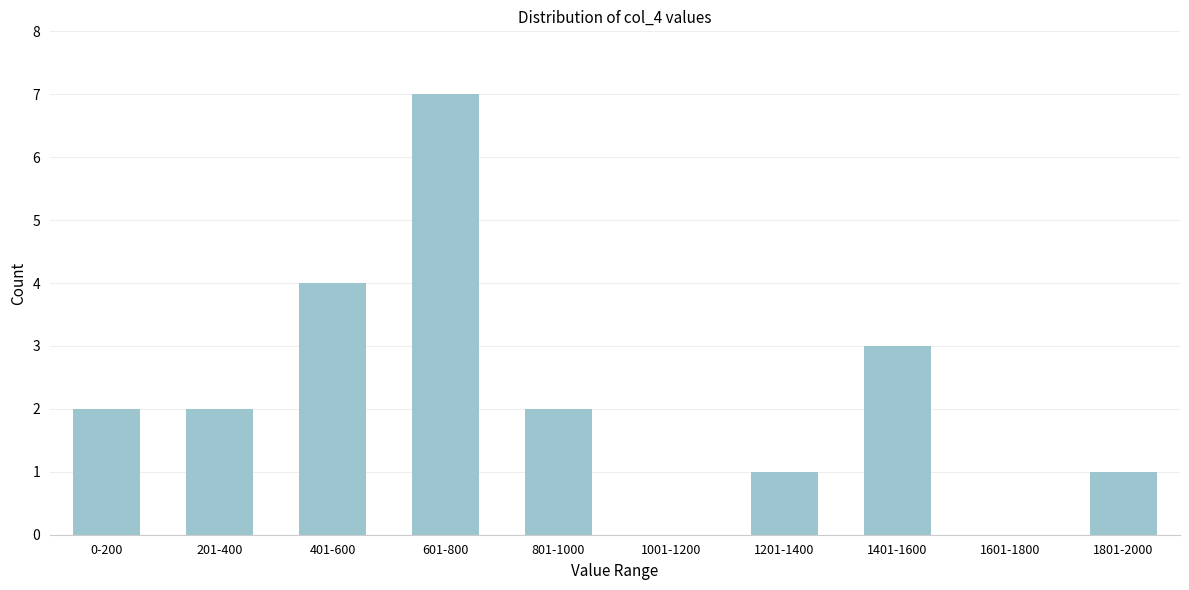

Reading left to right, extract all data points from this chart.

0-200=2	201-400=2	401-600=4	601-800=7	801-1000=2	1001-1200=0	1201-1400=1	1401-1600=3	1601-1800=0	1801-2000=1